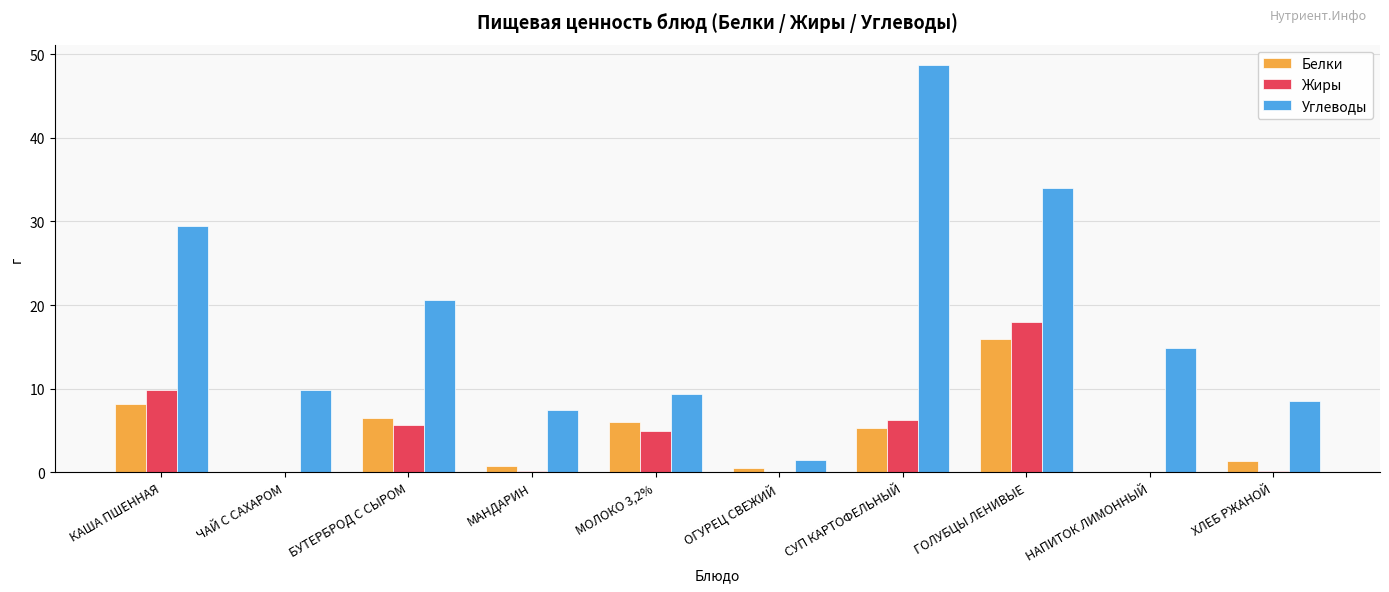

What is the greatest value displayed?

48.7